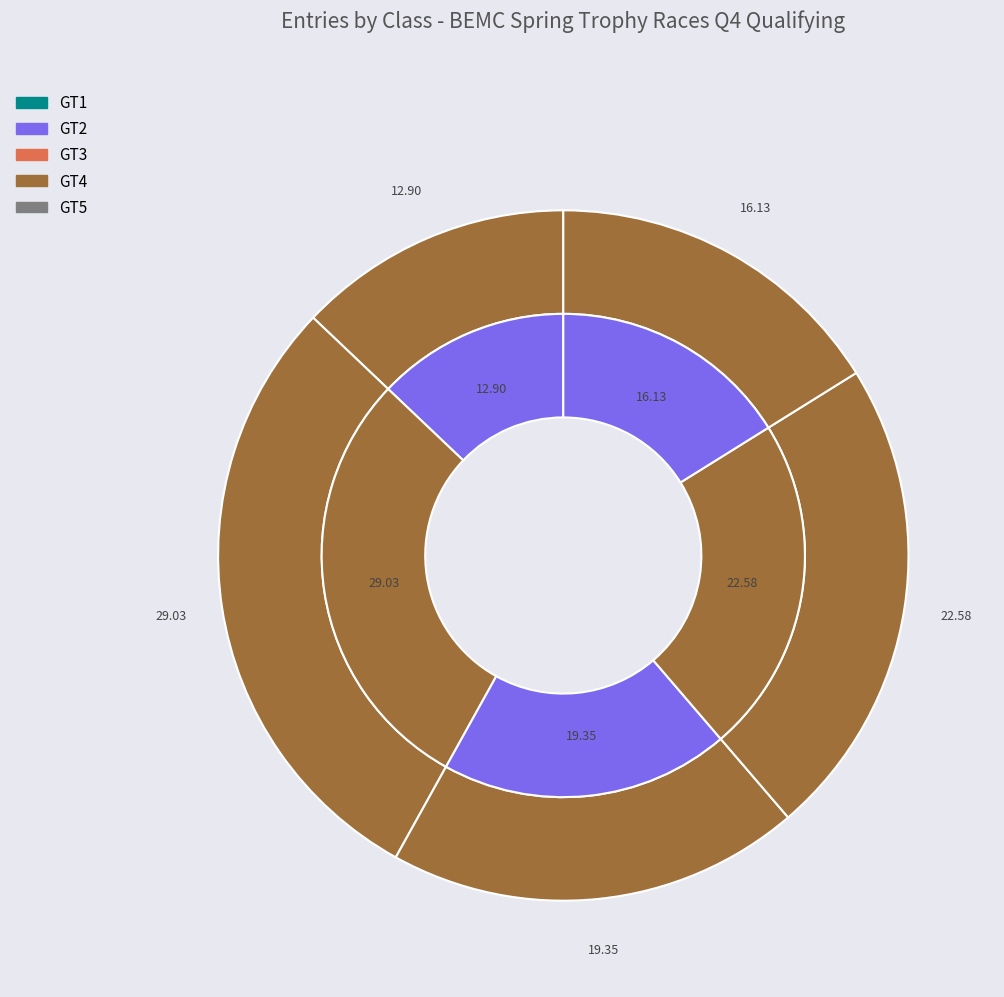

The GT4 slice represents 15% of the pie. True or false?

False